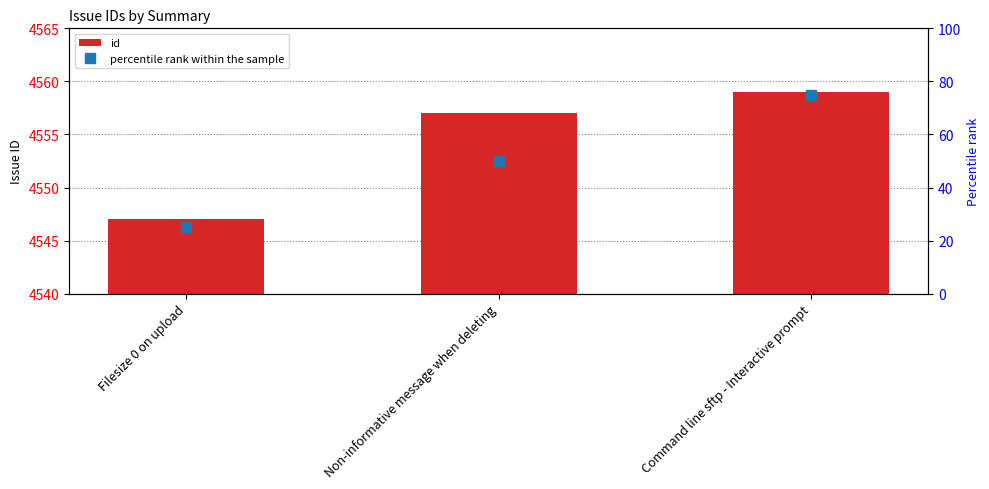

At which label does percentile rank within the sample reach its peak?

Command line sftp - Interactive prompt